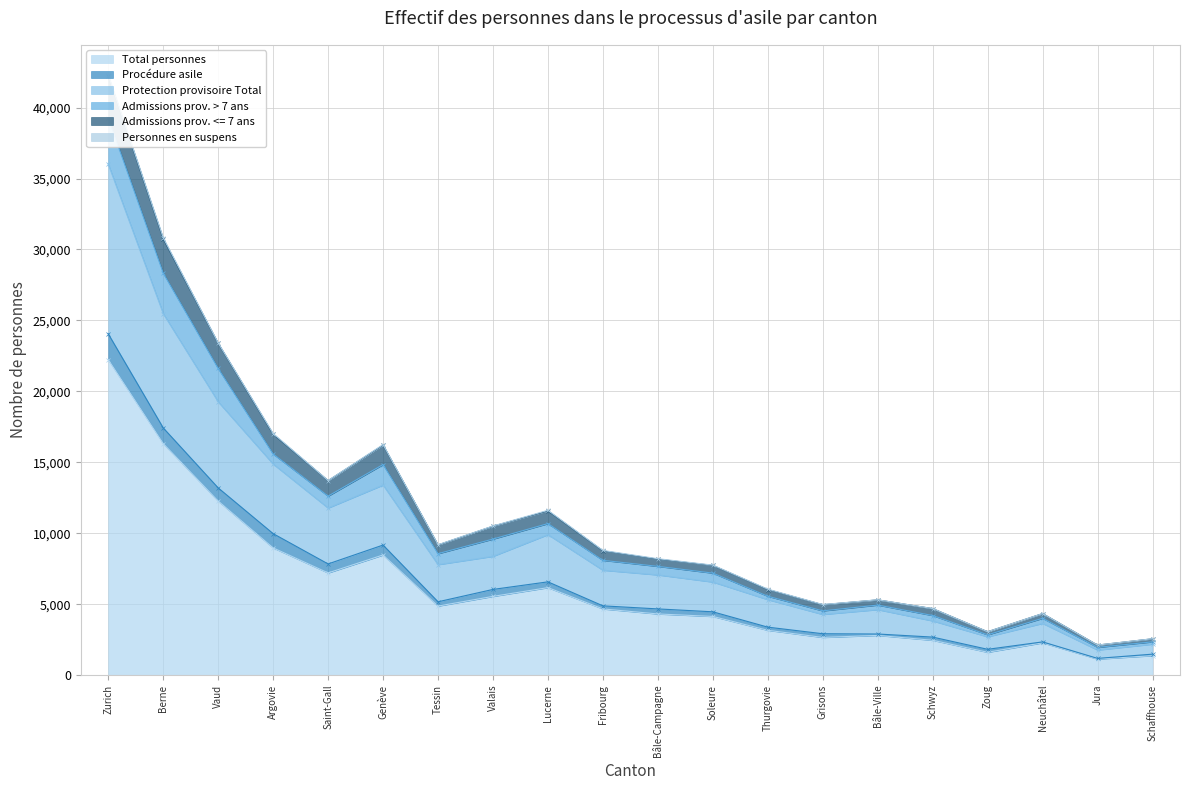

At which label does Total personnes reach its peak?

Zurich